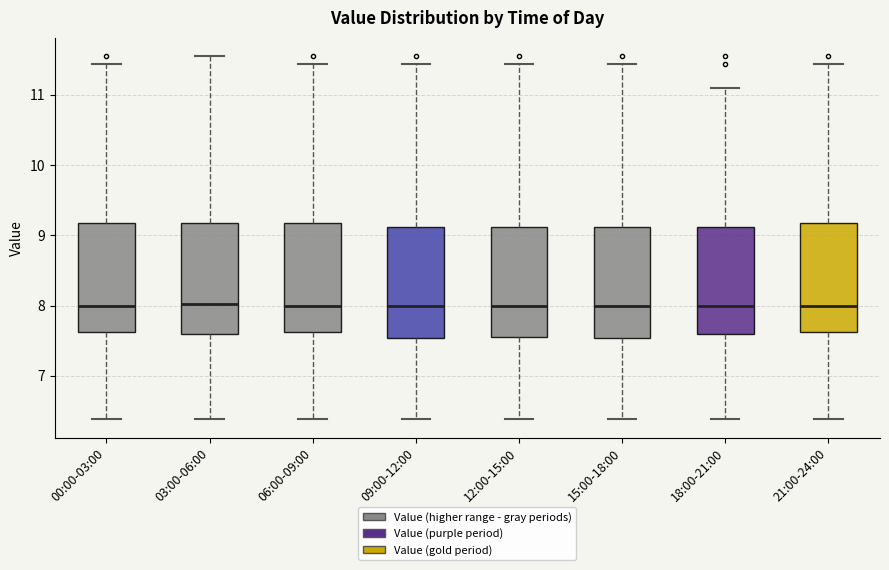

Where does the upper whisker of the box for 21:00-24:00 end on the y-axis? The values are not printed on the chart, so give them approximately, as read against the axis.

11.4